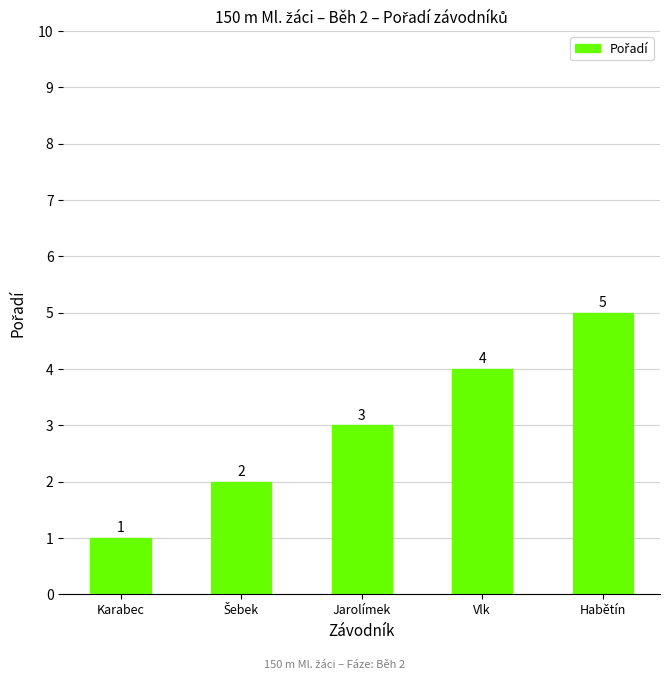

How many values are between 2 and 4?

3